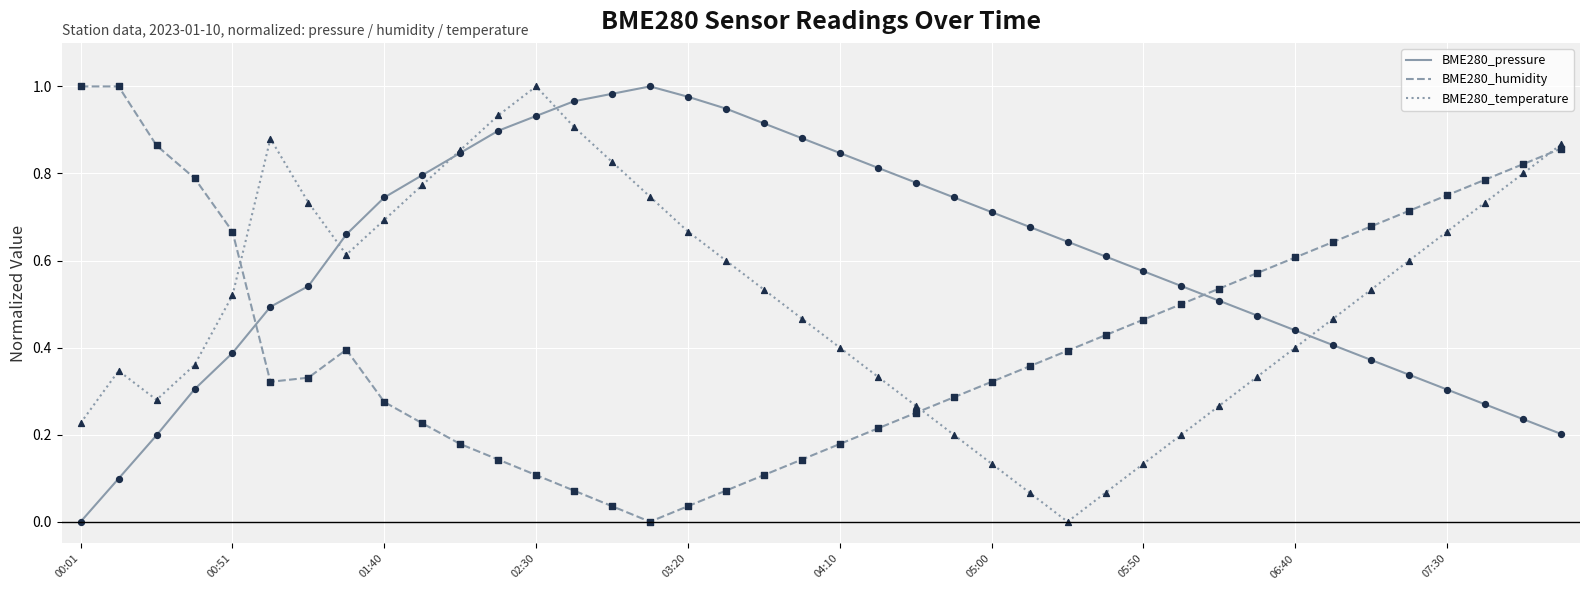

Which series has the largest total across all categories?

BME280_pressure